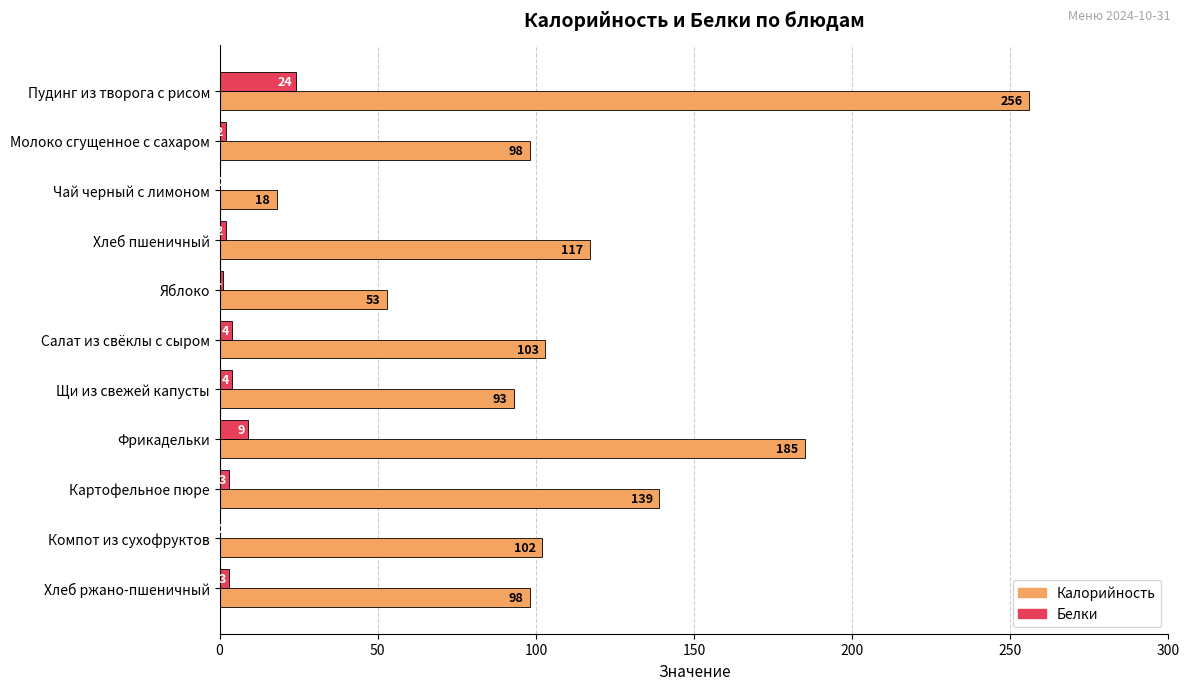

Is the value of Белки at Картофельное пюре greater than the value of Калорийность at Чай черный с лимоном?

No